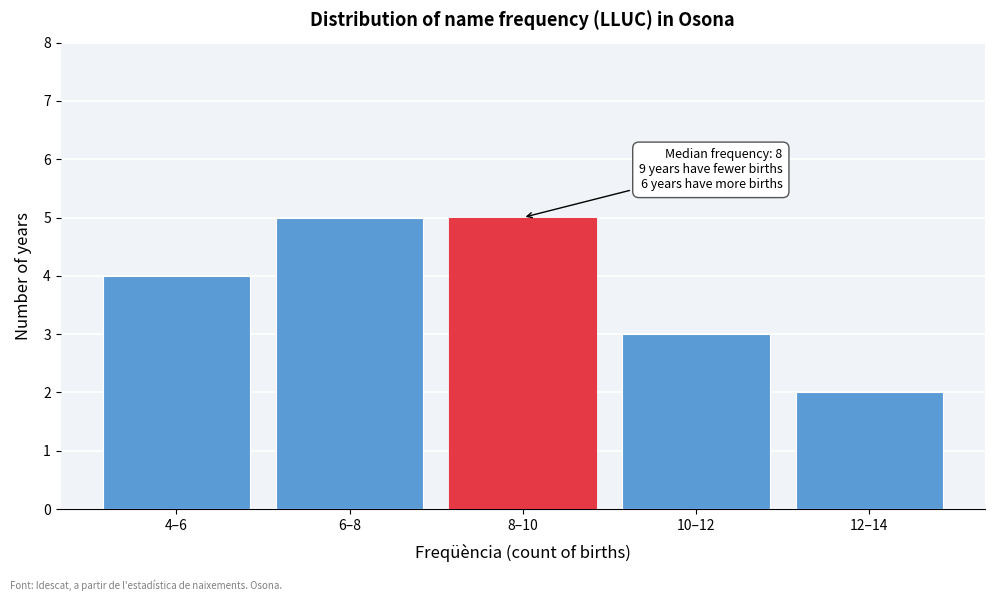

Reading right to left, what are all the values shown in this chart?

12–14=2	10–12=3	8–10=5	6–8=5	4–6=4